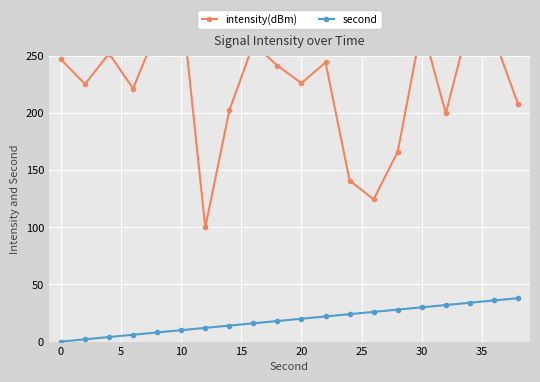

Which series has the largest total across all categories?

intensity(dBm)